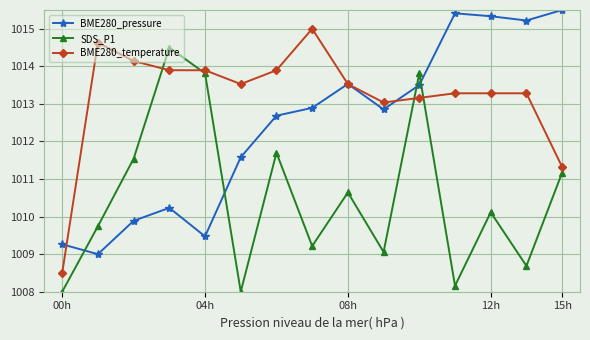

Rank the series by their maximum value, from lowest to highest.

SDS_P1, BME280_temperature, BME280_pressure